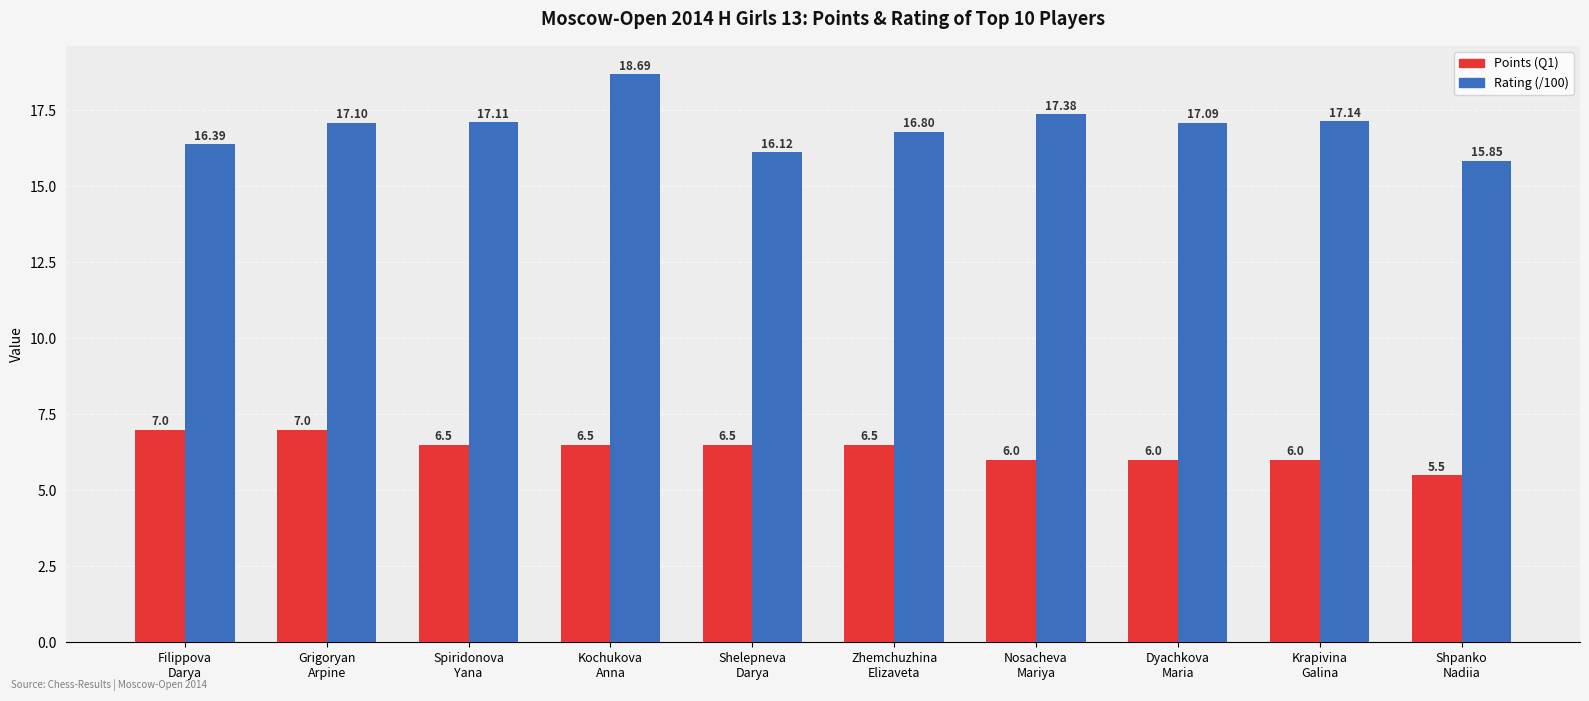

True or false: Rating (/100) has a value of 17.1 at Krapivina
Galina.

True